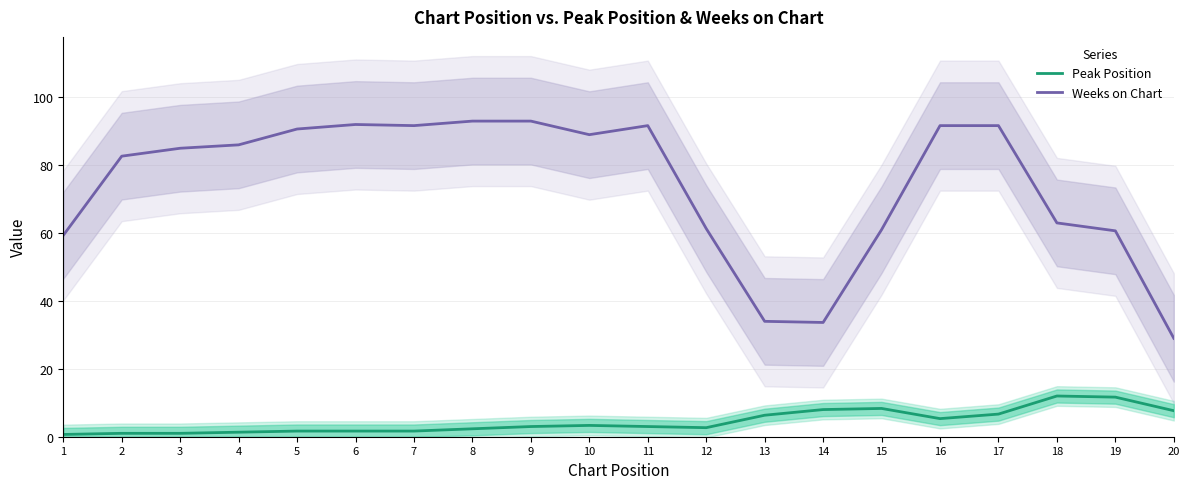

The value of Peak Position at 2 is 1.0. True or false?

True